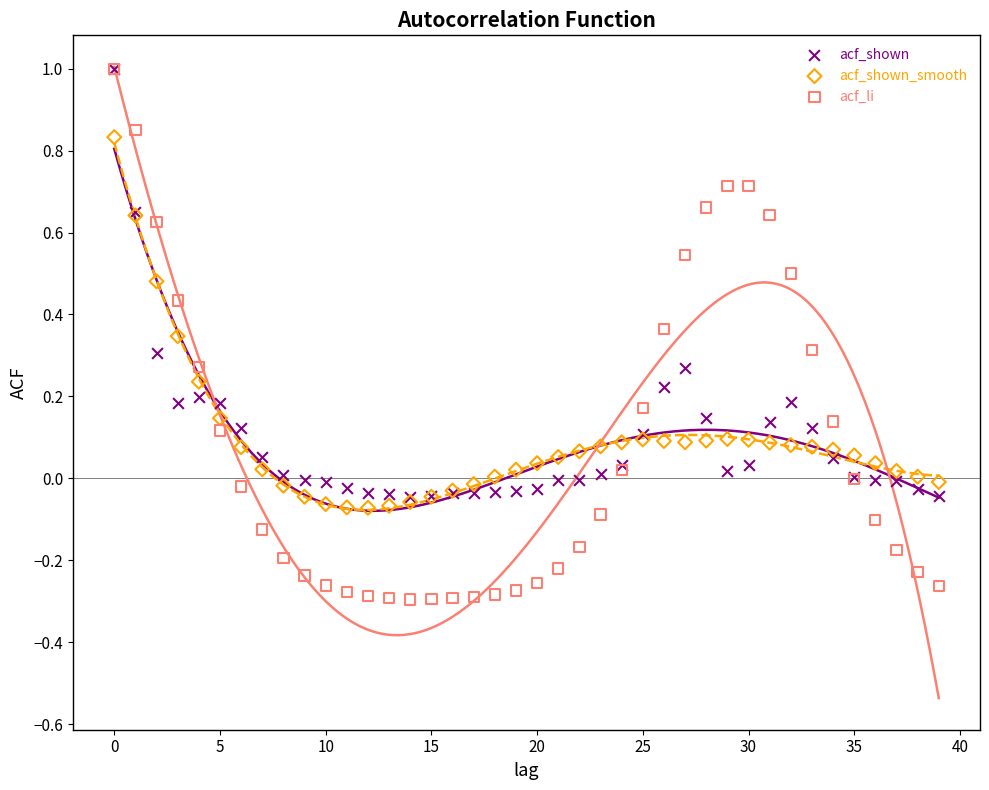

Which series contains the lowest Y value?

acf_li